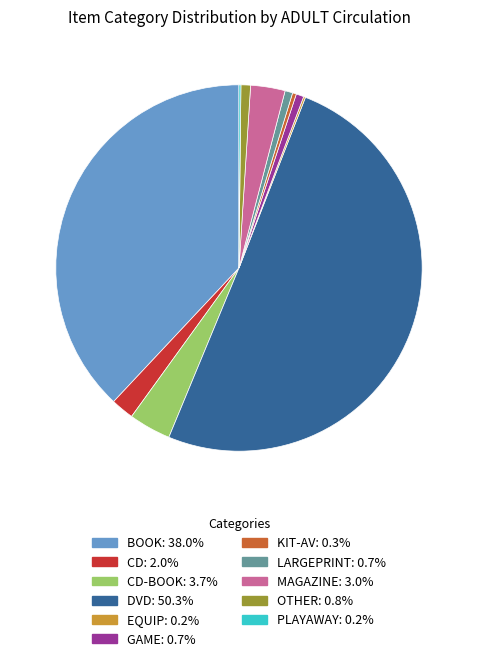

Count the number of slices in the pie.

11